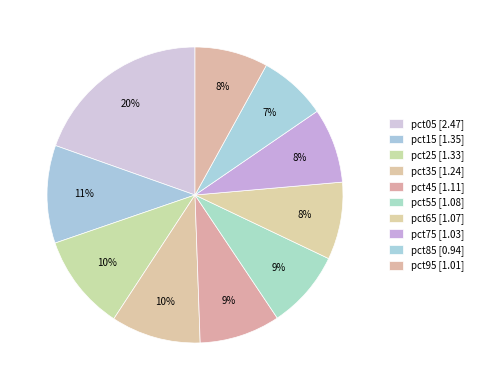

Count the number of slices in the pie.

10